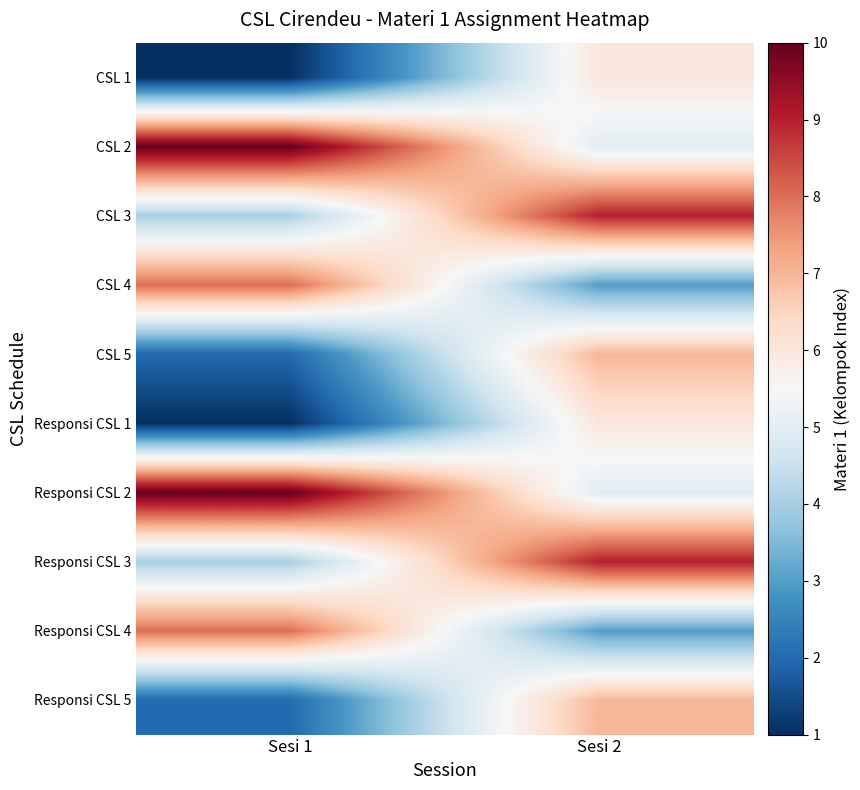

What is the total value across all series at Sesi 2?

60